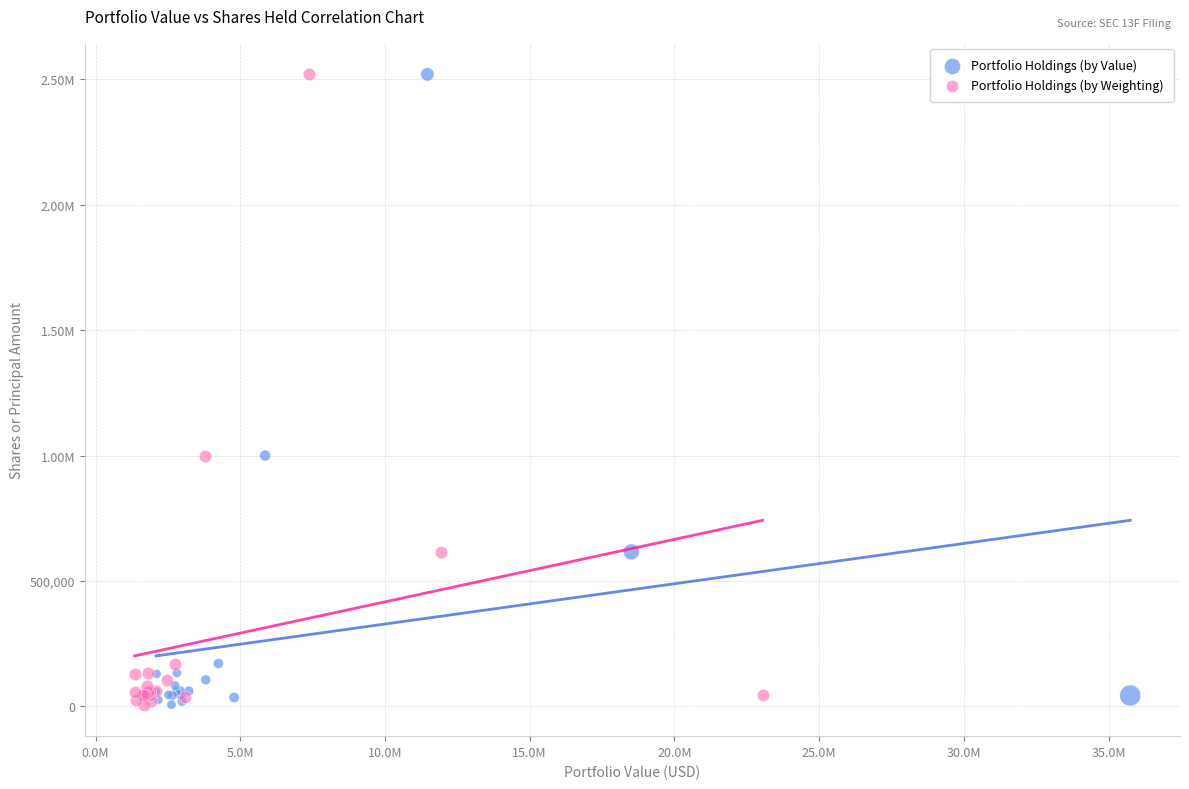

What are all the series names shown in the legend?

Portfolio Holdings (by Value), Portfolio Holdings (by Weighting)